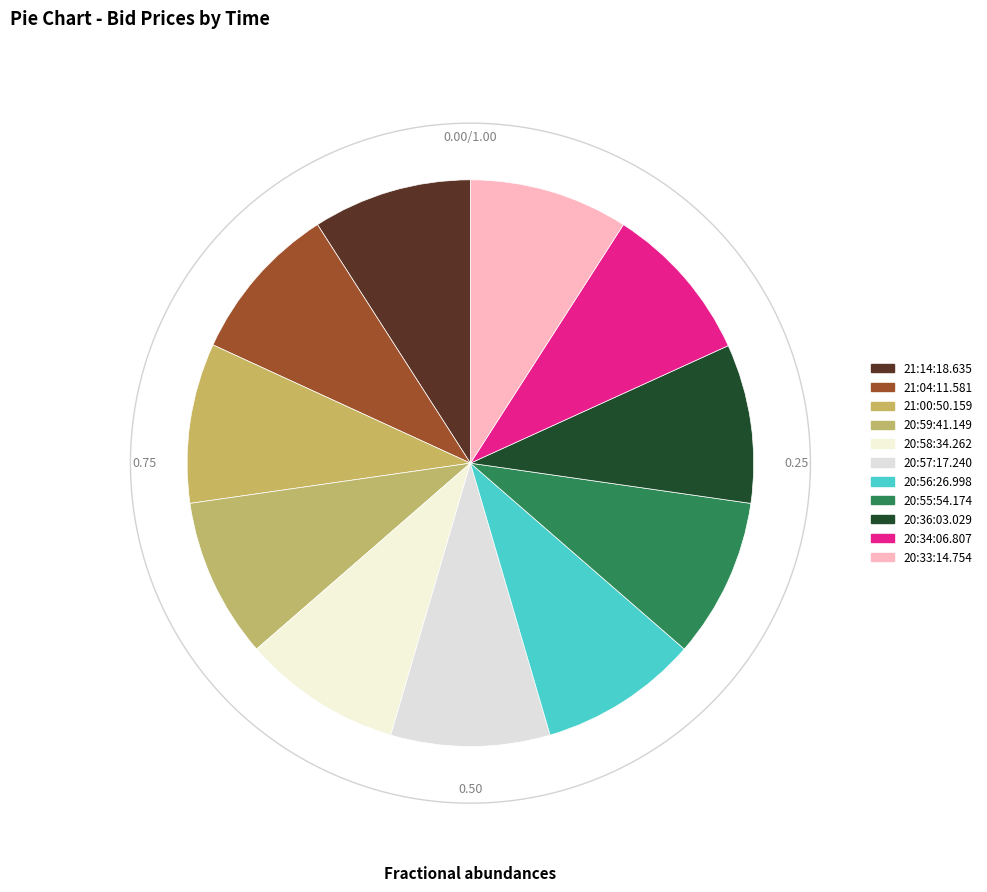

To the nearest percent, what percentage of the pie is 20:33:14.754?

9%